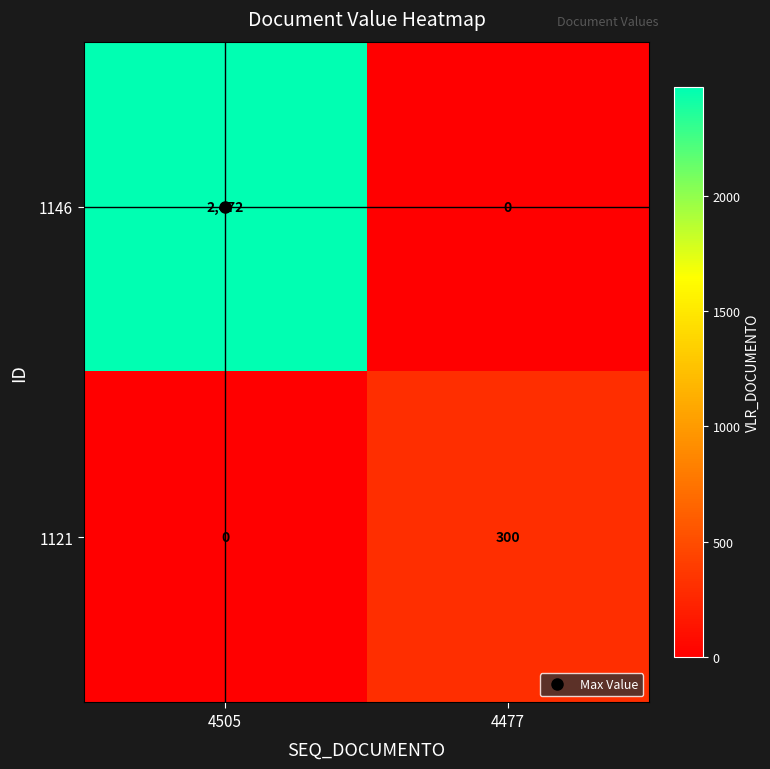

Is the value of 1121 at 4477 greater than the value of 1146 at 4505?

No